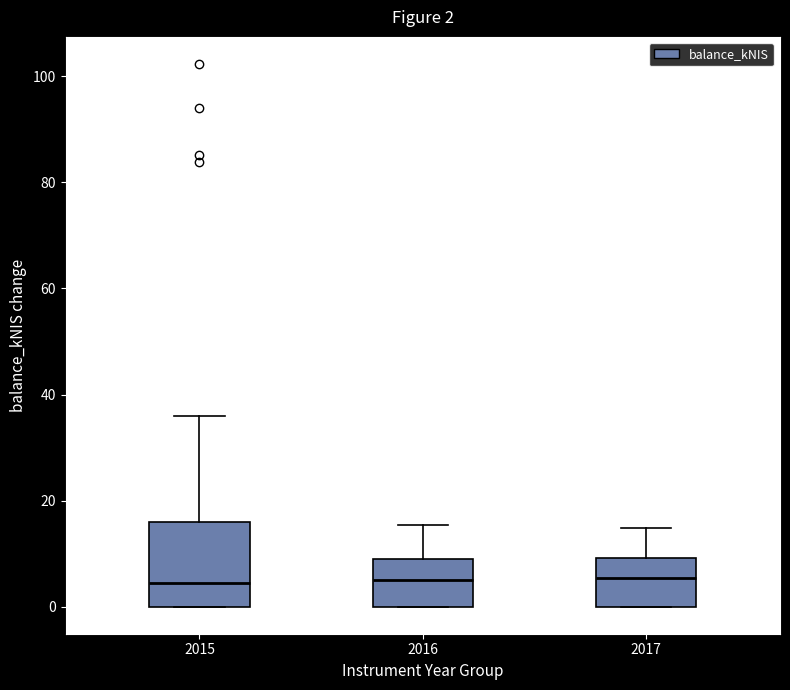

Comparing the boxes themselves (not the whiskers), which one is the tallest?

2015